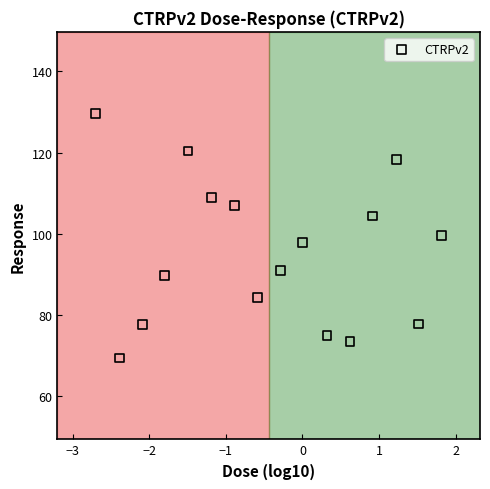

What is the range of X values (max minus min)?

4.5